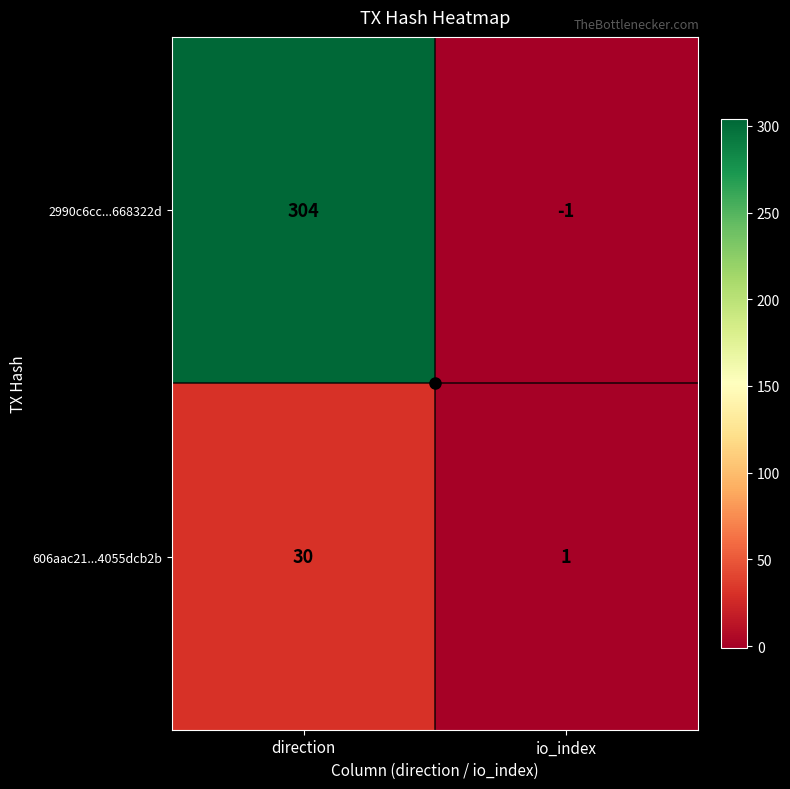

True or false: 606aac21...4055dcb2b has a value of 11 at direction.

False